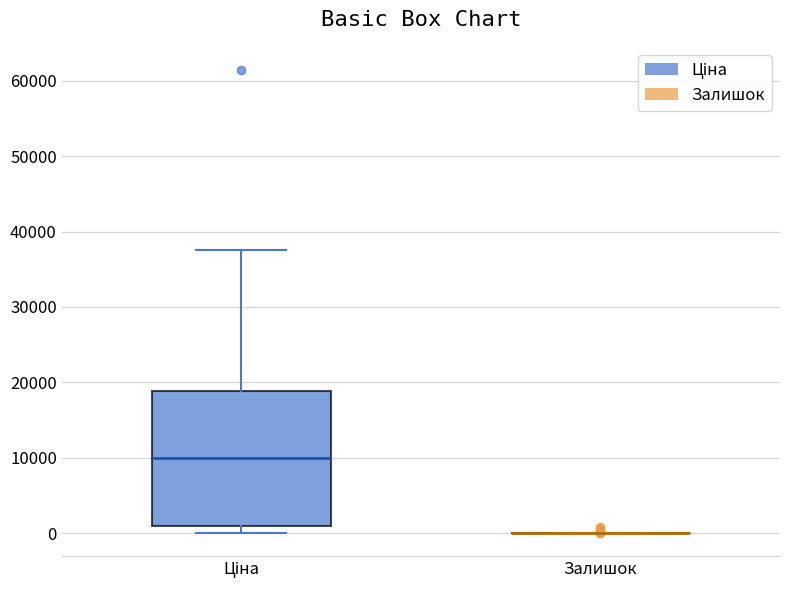

Reading left to right, read every box against the y-axis: the position of its median line, the range the box covers, and the ends of its whiskers. The values are not printed on the chart, so give them approximately, as read against the axis.

Ціна: median 10000, box 1000 to 19000, whiskers 0 to 38000
Залишок: box collapsed to a line at 0, whiskers 0 to 0